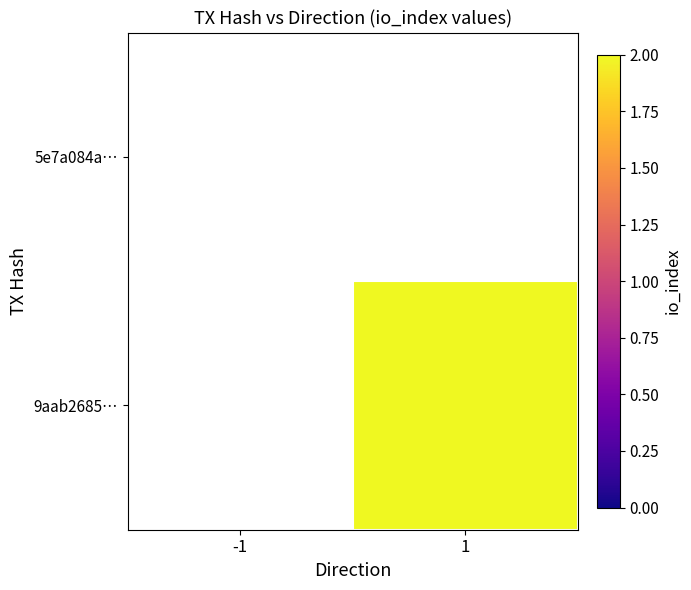

Which category has the lowest value in the 9aab2685… series?

-1